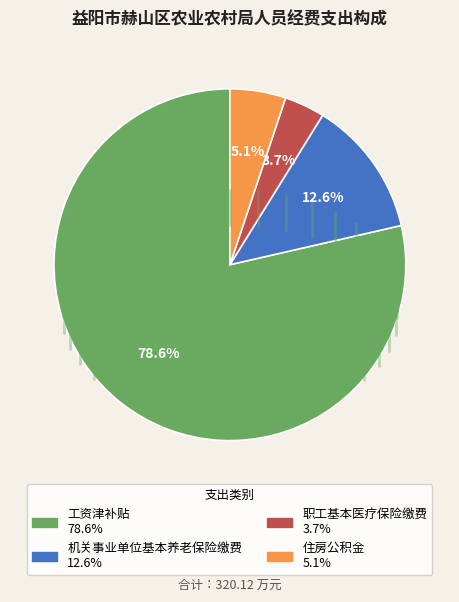

Between 职工基本医疗保险缴费 and 机关事业单位基本养老保险缴费, which is larger?

机关事业单位基本养老保险缴费